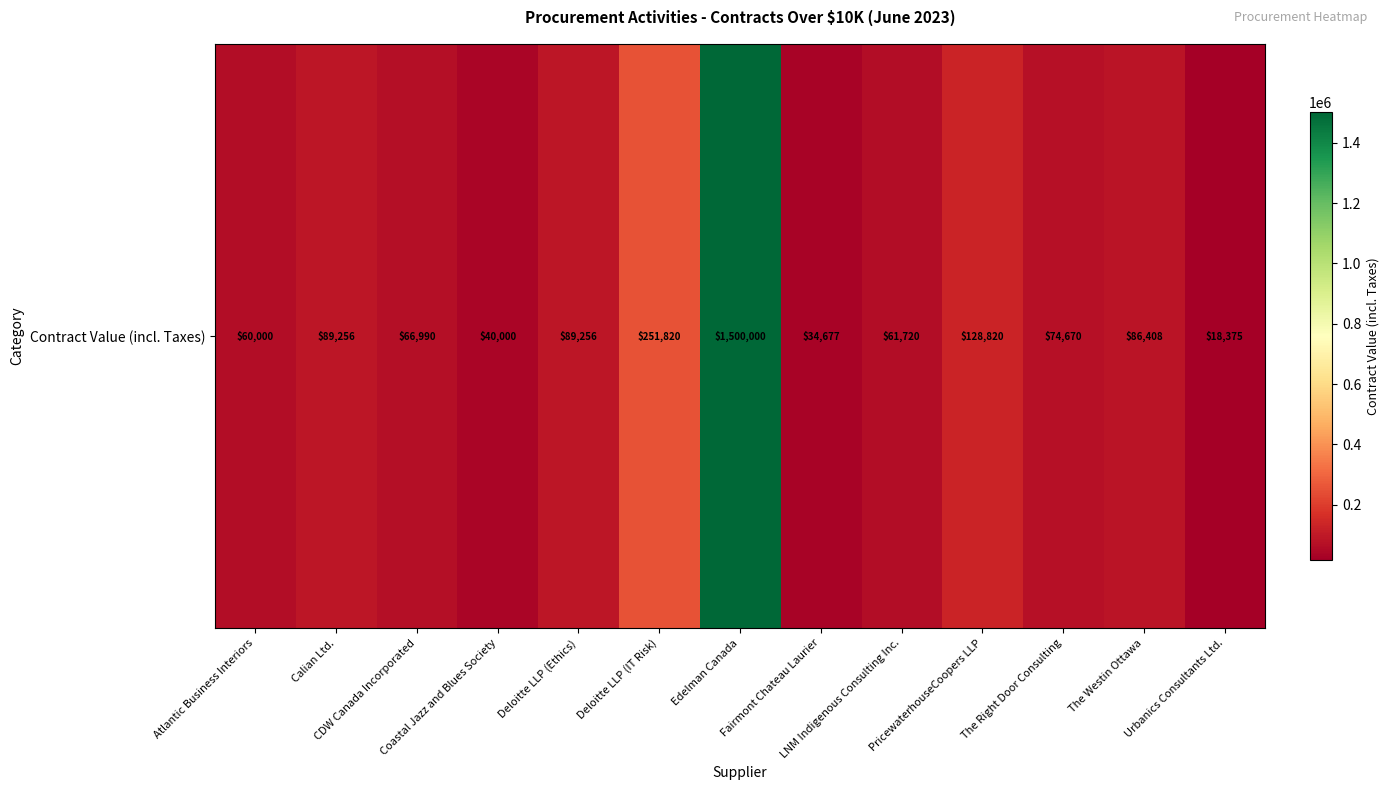

Reading left to right, what are all the values shown in this chart?

Atlantic Business Interiors=60000.0	Calian Ltd.=89256.4	CDW Canada Incorporated=66990.4	Coastal Jazz and Blues Society=40000.0	Deloitte LLP (Ethics)=89256.4	Deloitte LLP (IT Risk)=251820.5	Edelman Canada=1500000.0	Fairmont Chateau Laurier=34677.0	LNM Indigenous Consulting Inc.=61720.3	PricewaterhouseCoopers LLP=128820.0	The Right Door Consulting=74670.4	The Westin Ottawa=86407.5	Urbanics Consultants Ltd.=18375.0